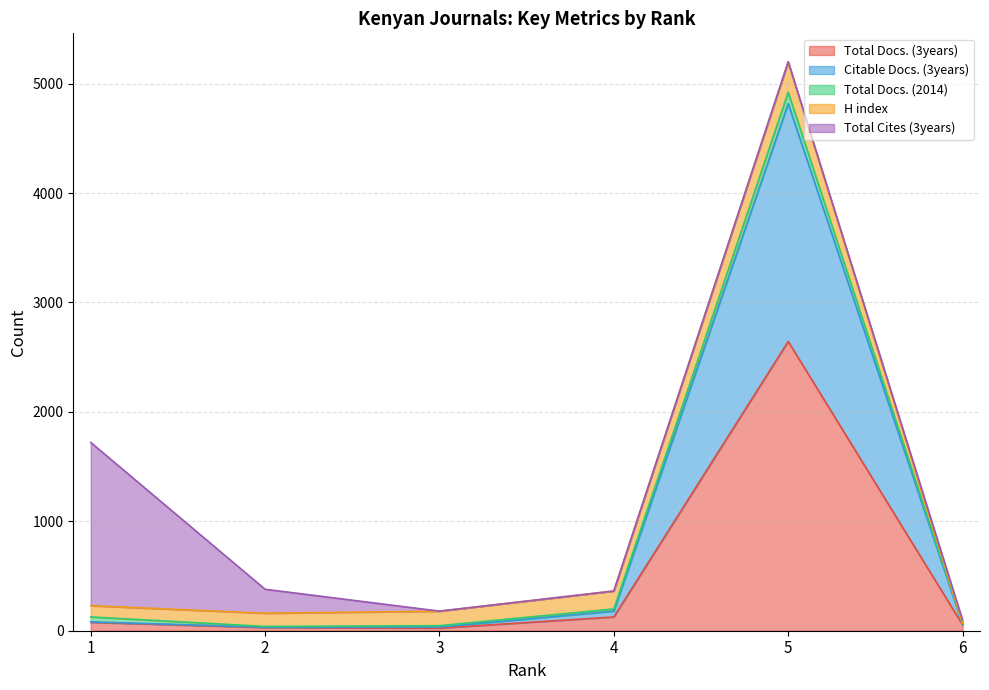

True or false: Citable Docs. (3years) has a value of 56 at 6.

True